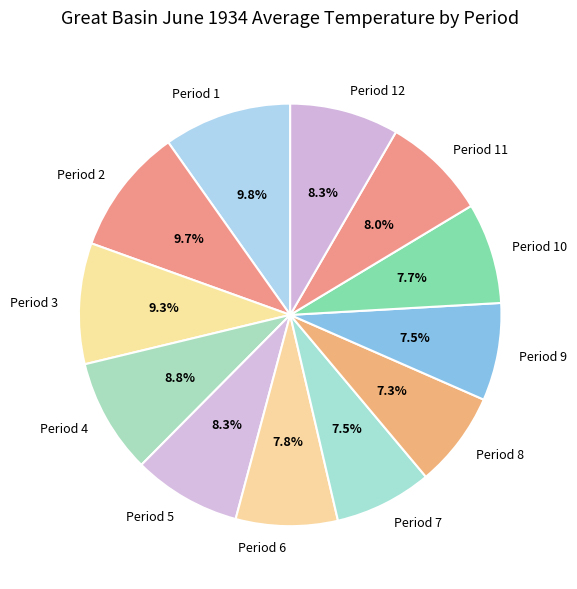

What portion of the pie excludes Period 6?

92.2%